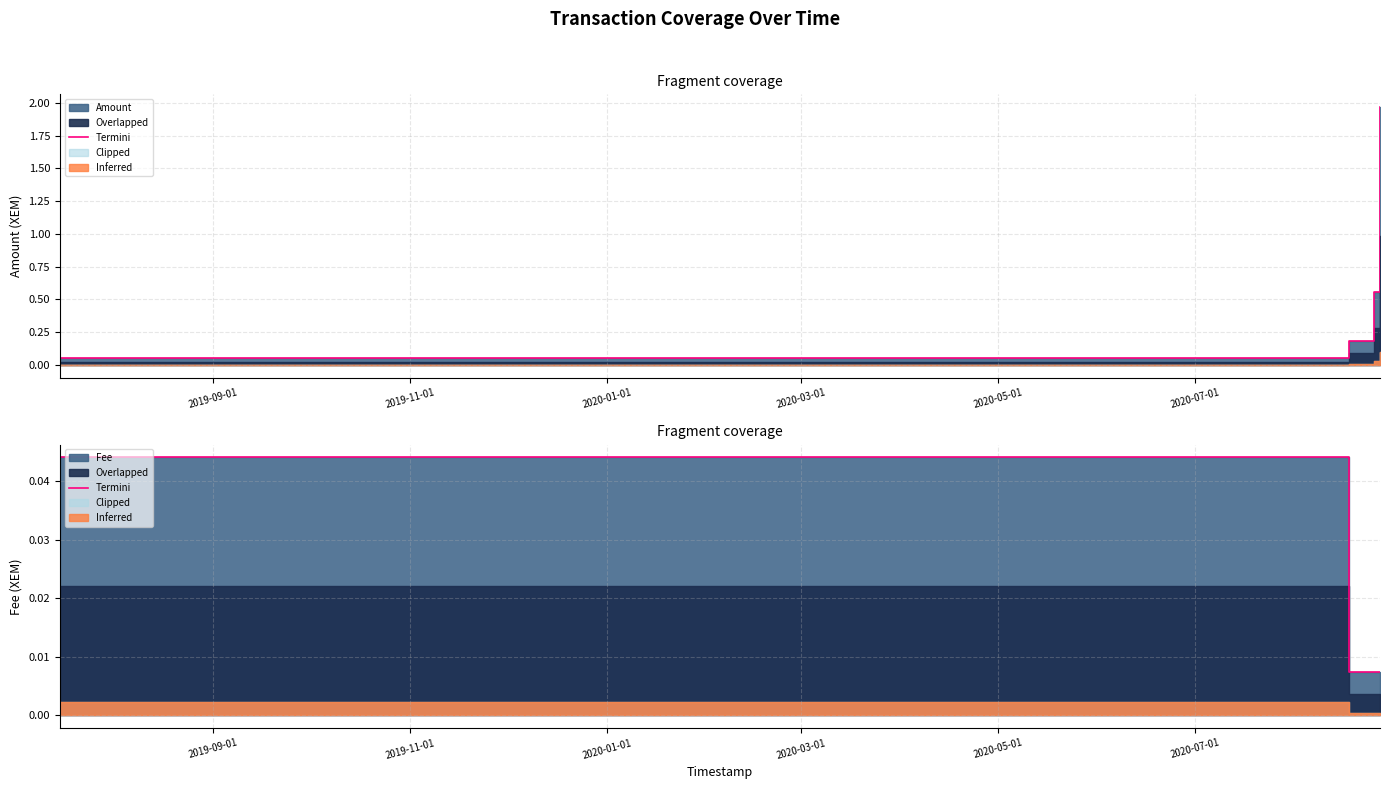

Which has a higher value, 2019-09-01 or 2019-11-01?

2019-09-01